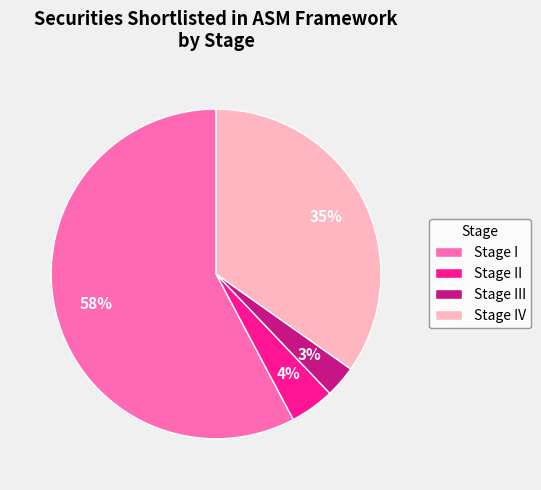

Between Stage III and Stage II, which is larger?

Stage II